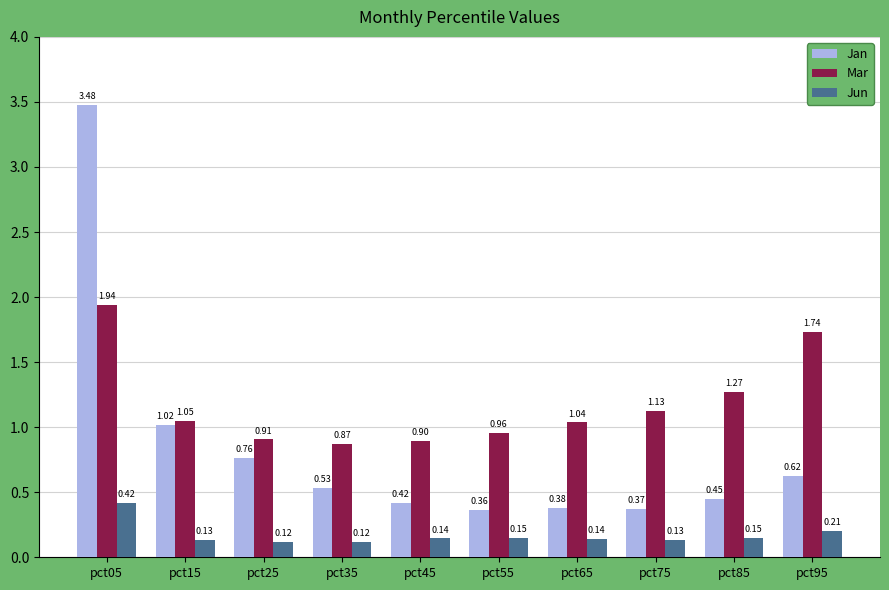

Is the value of Jun at pct05 greater than the value of Jan at pct35?

No